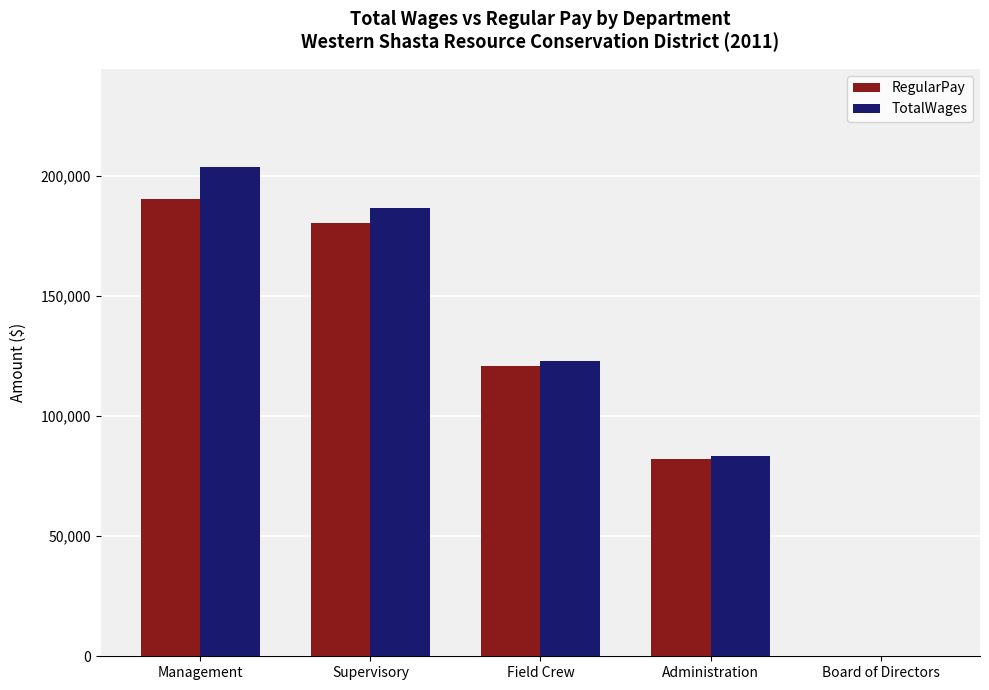

The value of RegularPay at Board of Directors is 0. True or false?

True